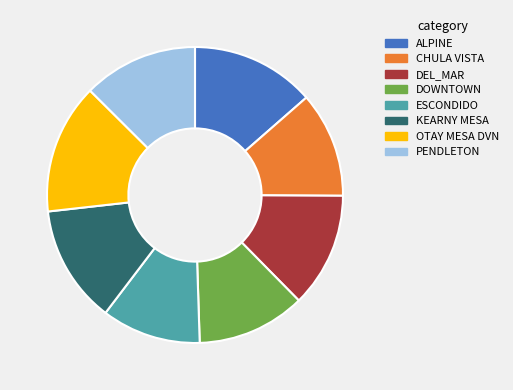

What is the smallest slice in the pie chart?

ESCONDIDO